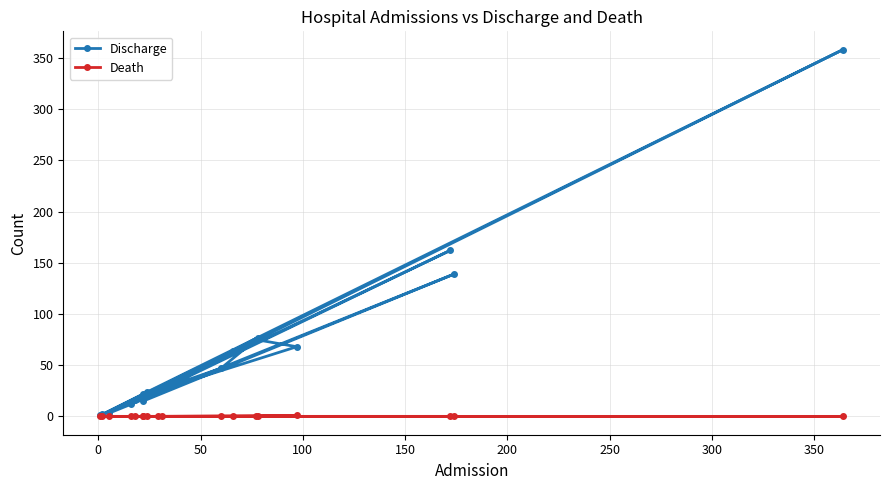

True or false: Death has a value of 0 at 250.

True